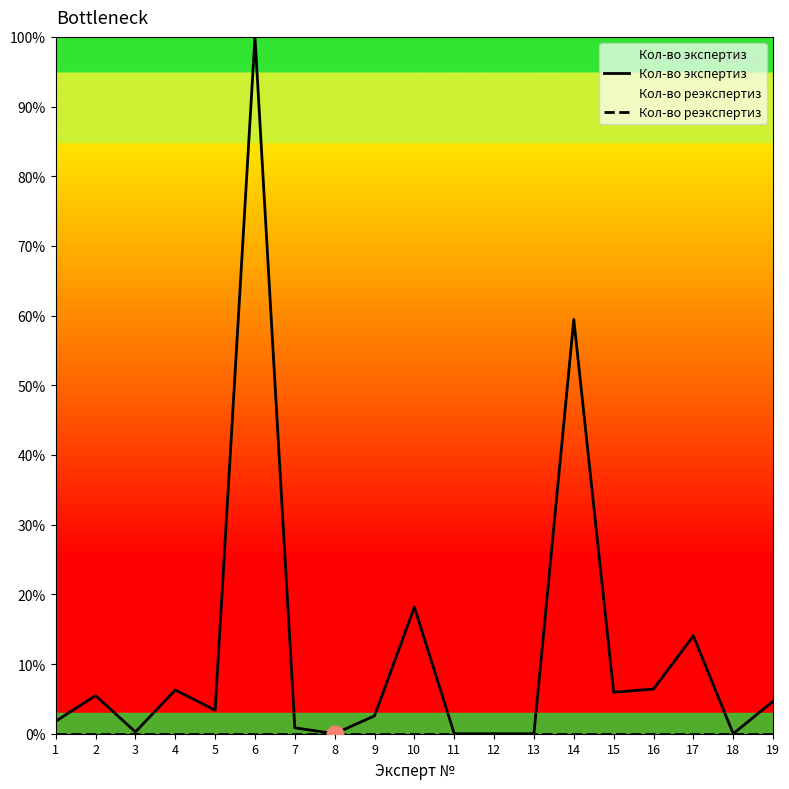

Reading left to right, transcribe all the data shown in this chart.

Кол-во экспертиз: 1=1.8	2=5.5	3=0.3	4=6.3	5=3.4	6=100.0	7=0.8	8=0.0	9=2.6	10=18.2	11=0.0	12=0.0	13=0.0	14=59.4	15=6.0	16=6.4	17=14.0	18=0.0	19=4.7
Кол-во реэкспертиз: 1=0.0	2=0.0	3=0.0	4=0.0	5=0.0	6=0.0	7=0.0	8=0.0	9=0.0	10=0.0	11=0.0	12=0.0	13=0.0	14=0.0	15=0.0	16=0.0	17=0.0	18=0.0	19=0.0